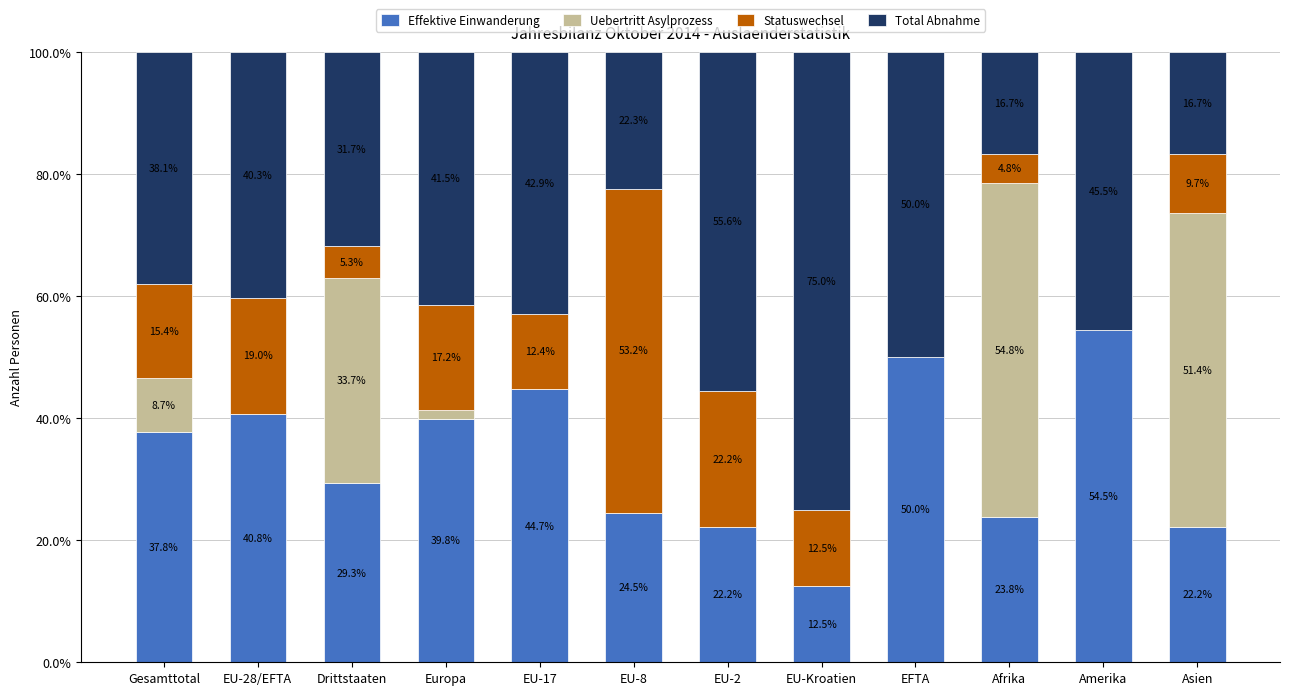

True or false: Effektive Einwanderung has a value of 59.6 at EU-28/EFTA.

False